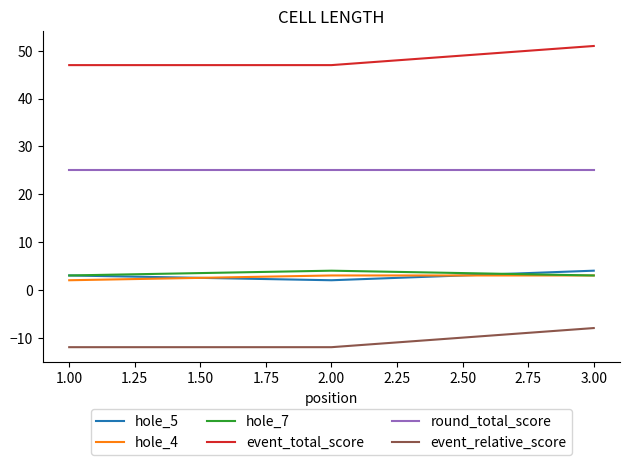

What are all the series names shown in the legend?

hole_5, hole_4, hole_7, event_total_score, round_total_score, event_relative_score